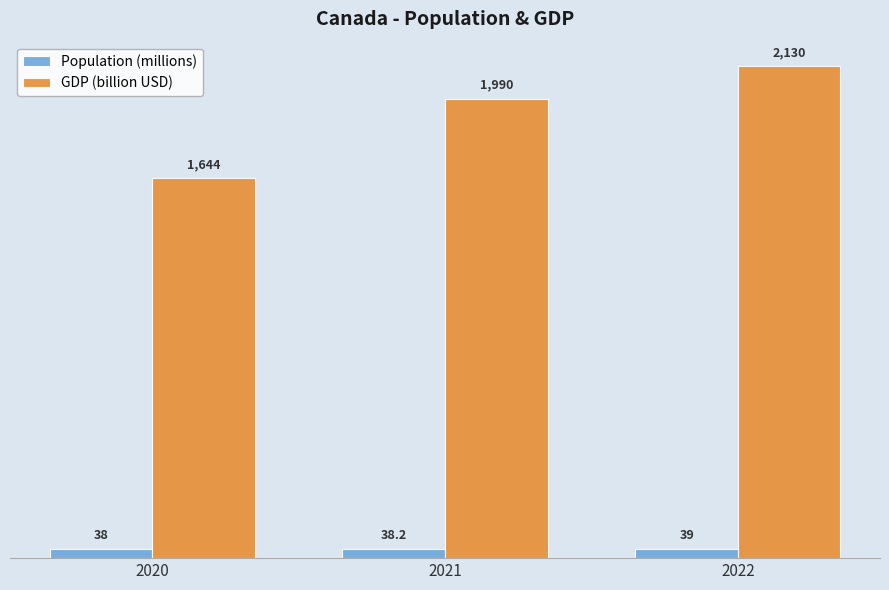

At how many categories does at least one series exceed 1472?

3